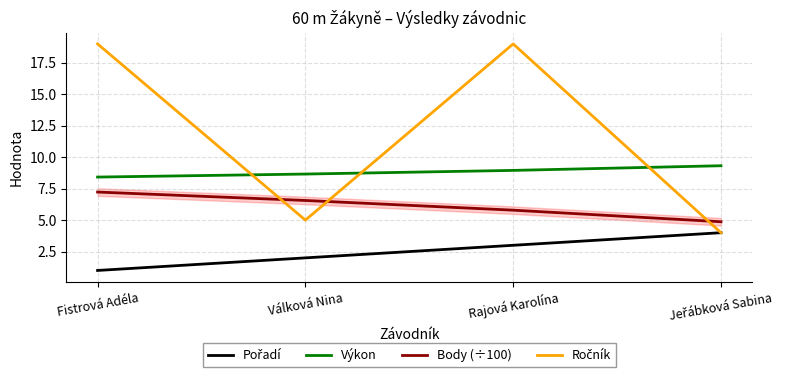

True or false: Pořadí has a value of 2.0 at Rajová Karolína.

False